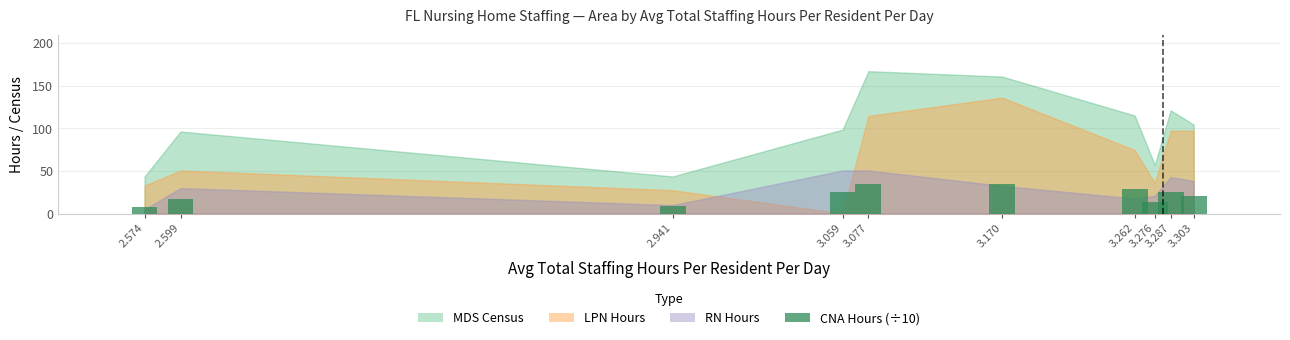

Does the chart contain stacked bars?

No